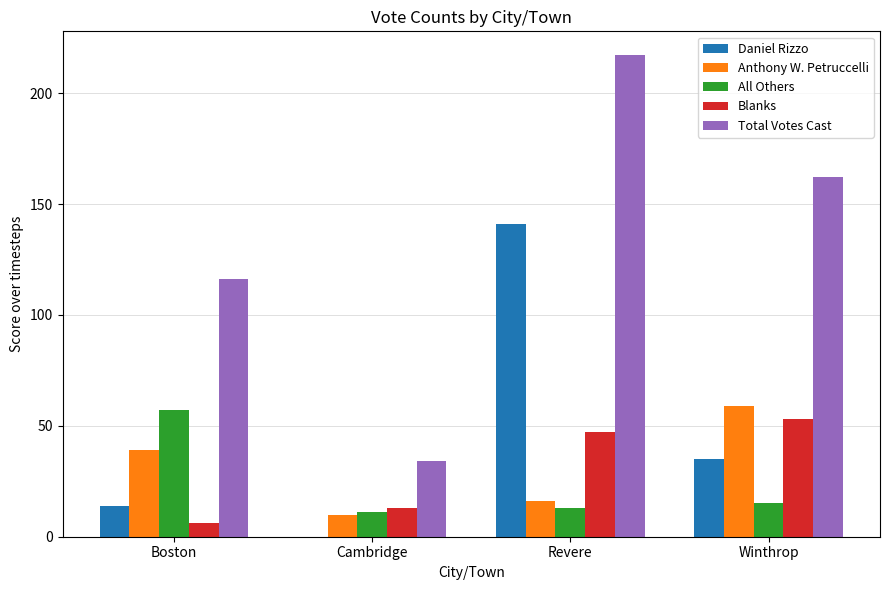

How many distinct data groups are displayed?

5